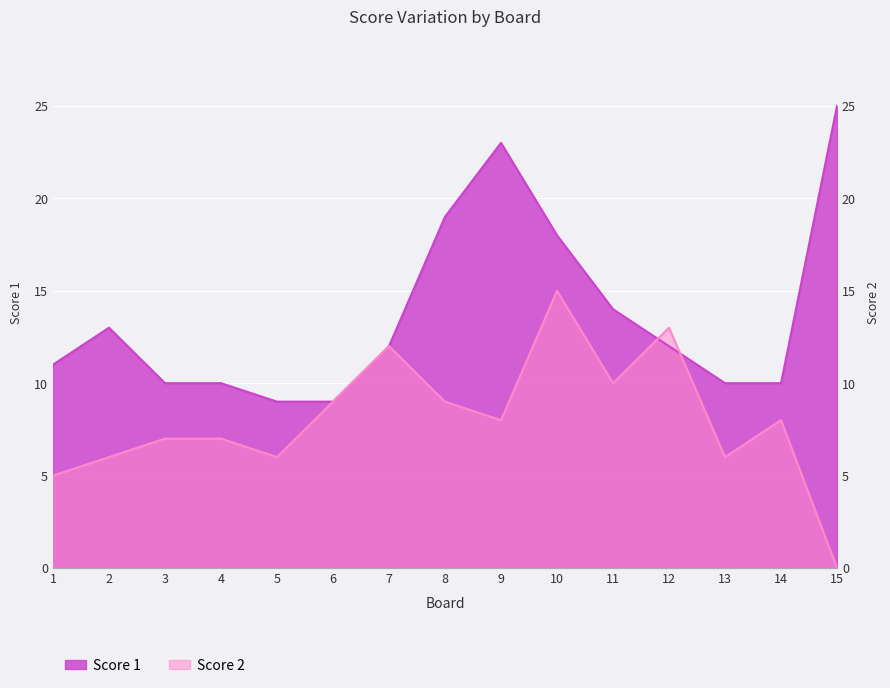

True or false: Score 1 and Score 2 cross at least once.

True